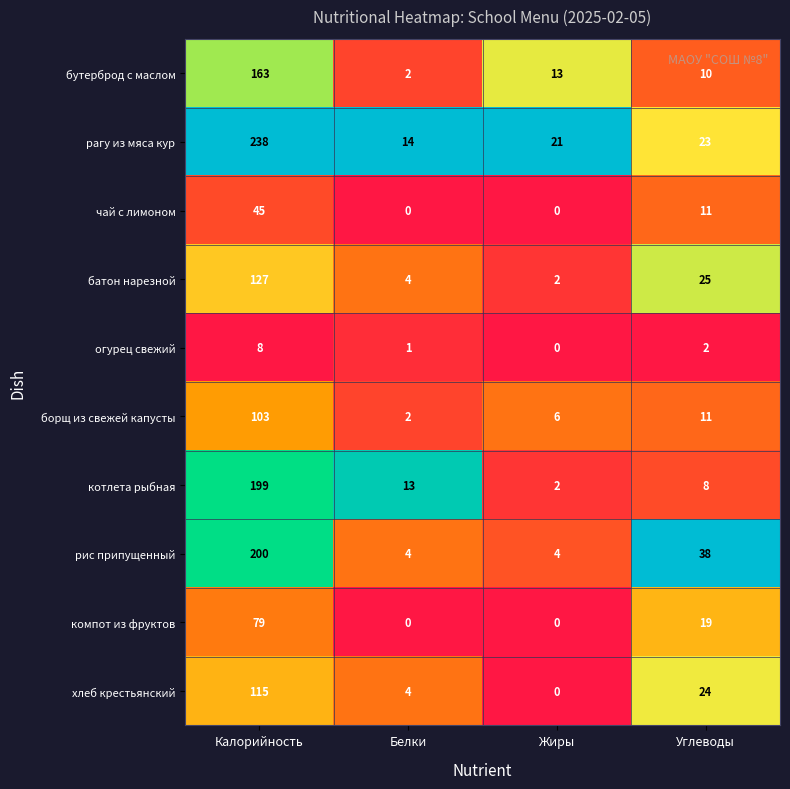

At which category is the sum across all series the highest?

Калорийность